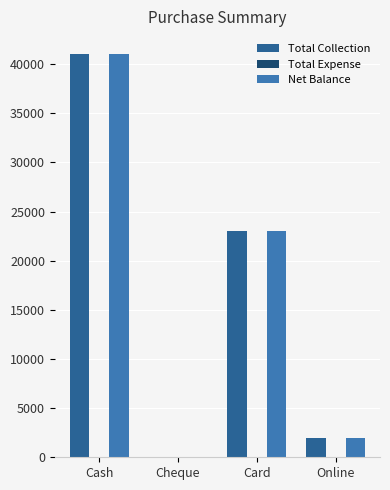

The value of Net Balance at Online is 2000. True or false?

True